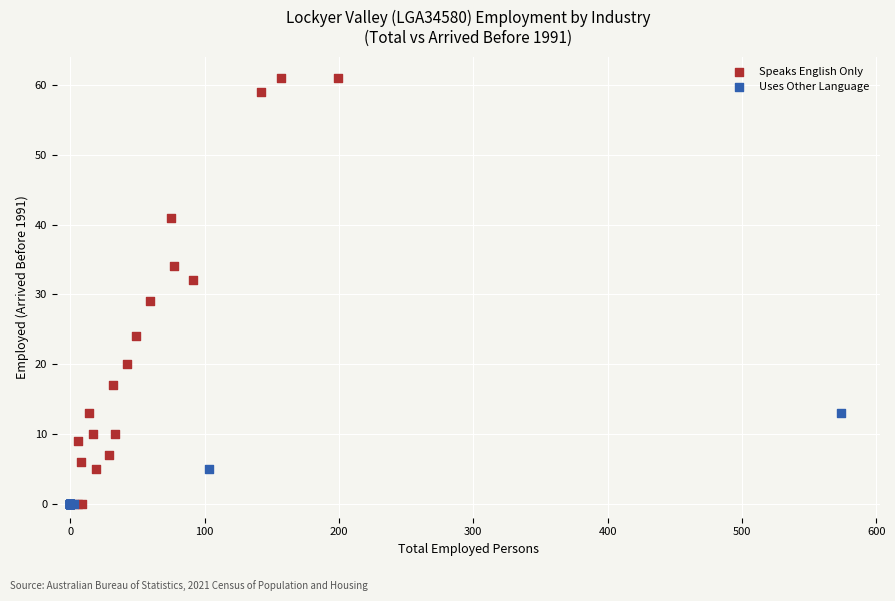

Which series has the widest spread of Y values?

Speaks English Only